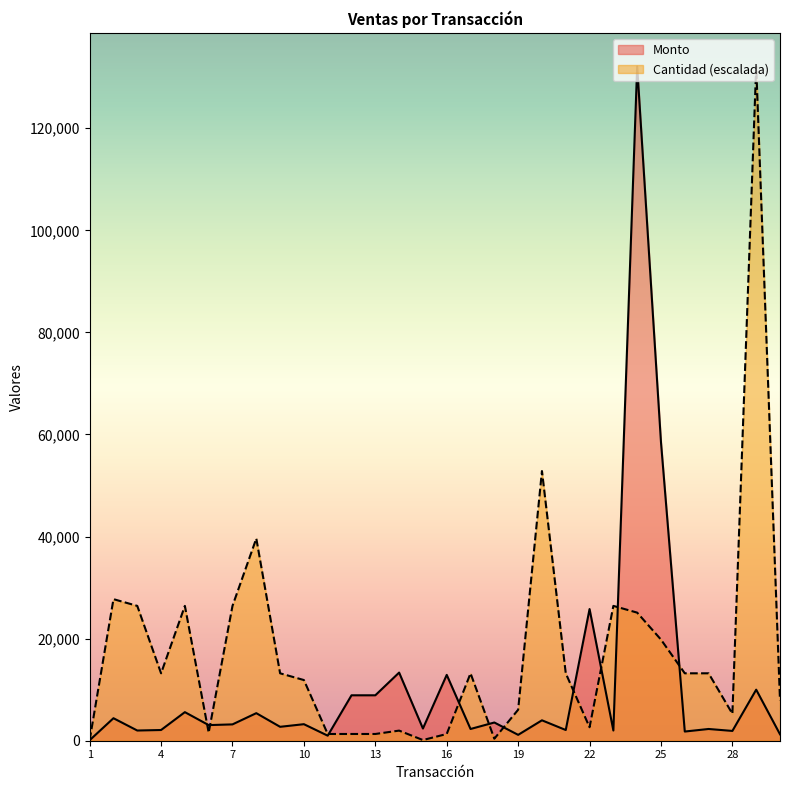

What is the maximum value for Cantidad?

132088.0